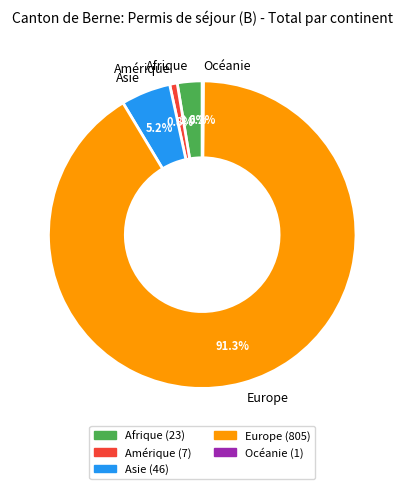

To the nearest percent, what is the average slice percentage?

20%